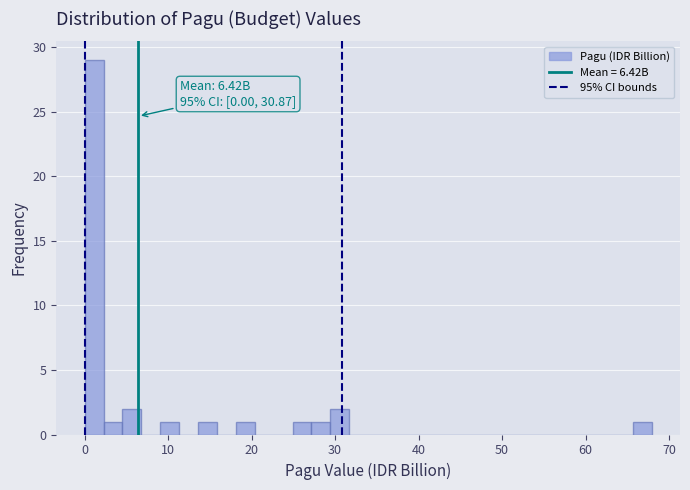

Around what value on the x-axis is the tallest bar? Give the approximate position of its centre, as read against the axis.

1